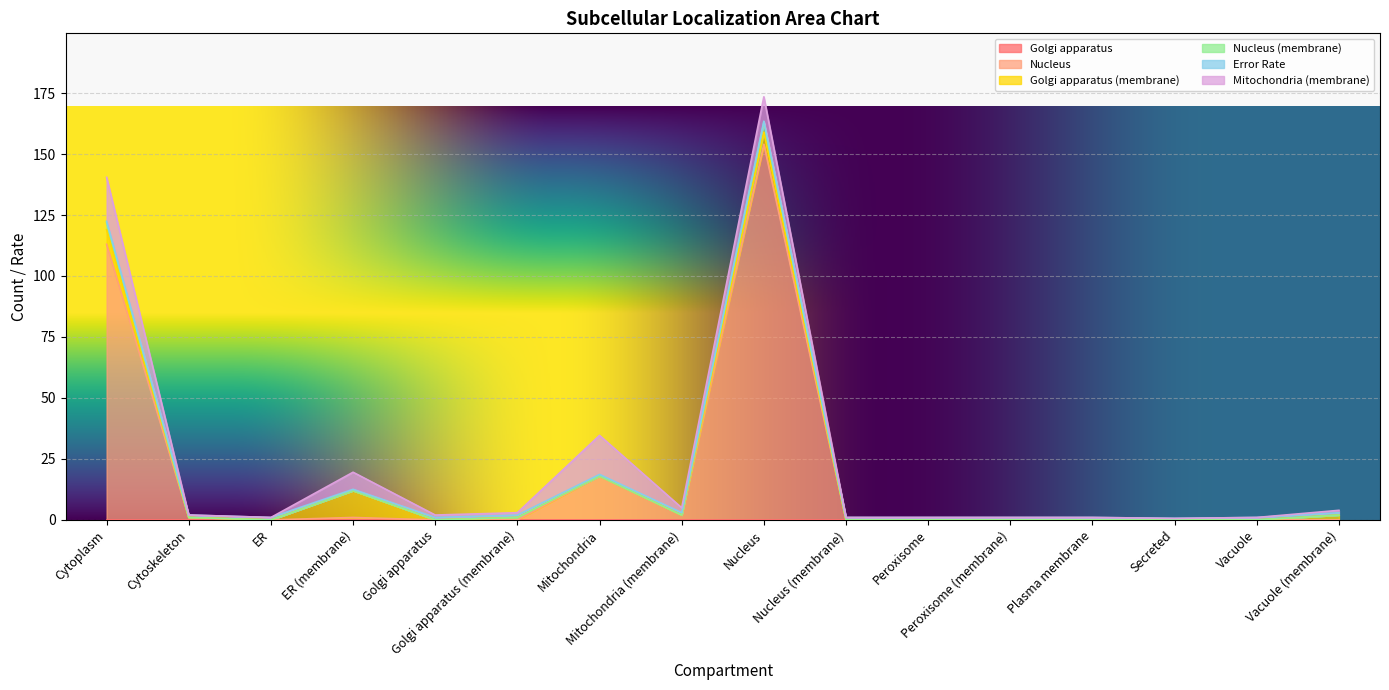

Rank the series at Plasma membrane from highest to lowest value.

Error Rate, Golgi apparatus, Nucleus, Golgi apparatus (membrane), Nucleus (membrane), Mitochondria (membrane)